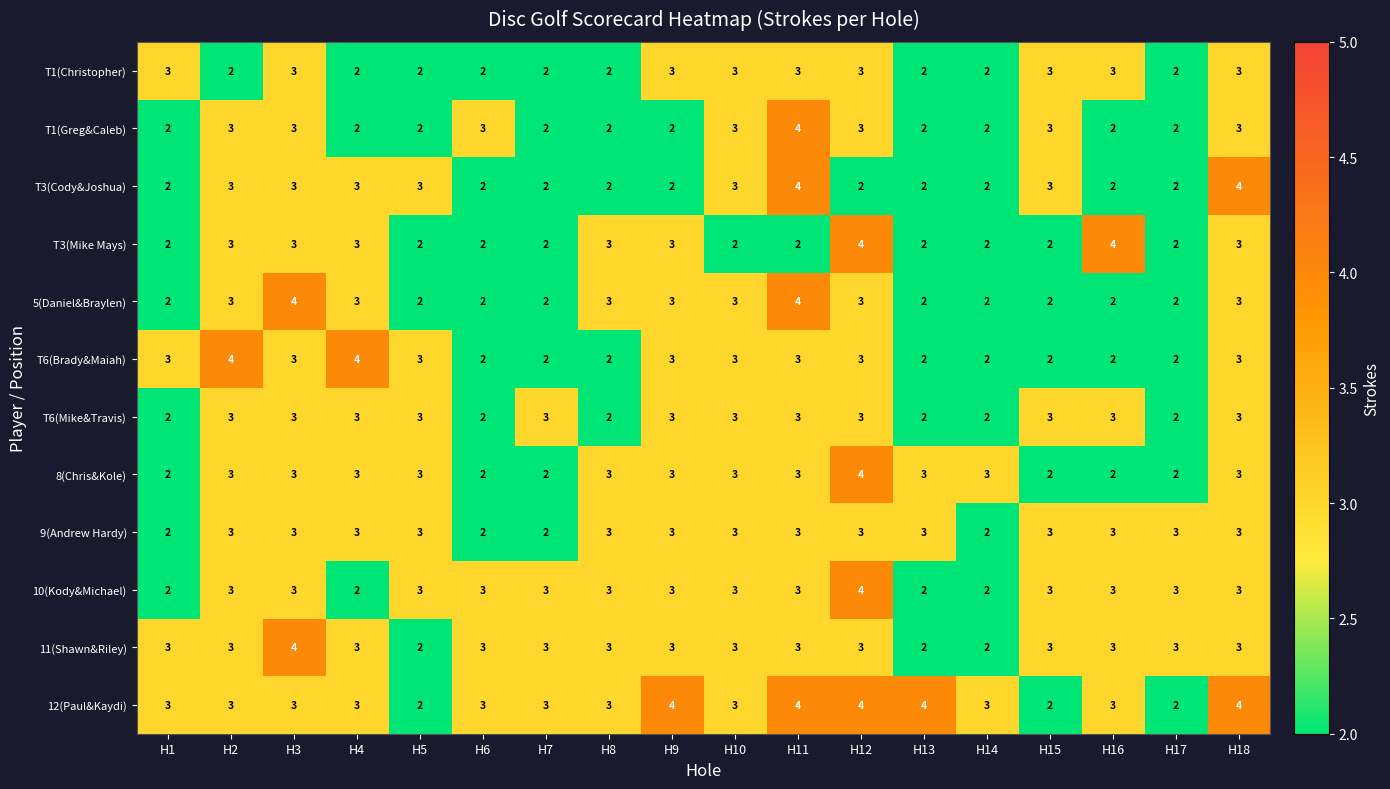

Is it true that 10(Kody&Michael) equals 3 at H9?

True